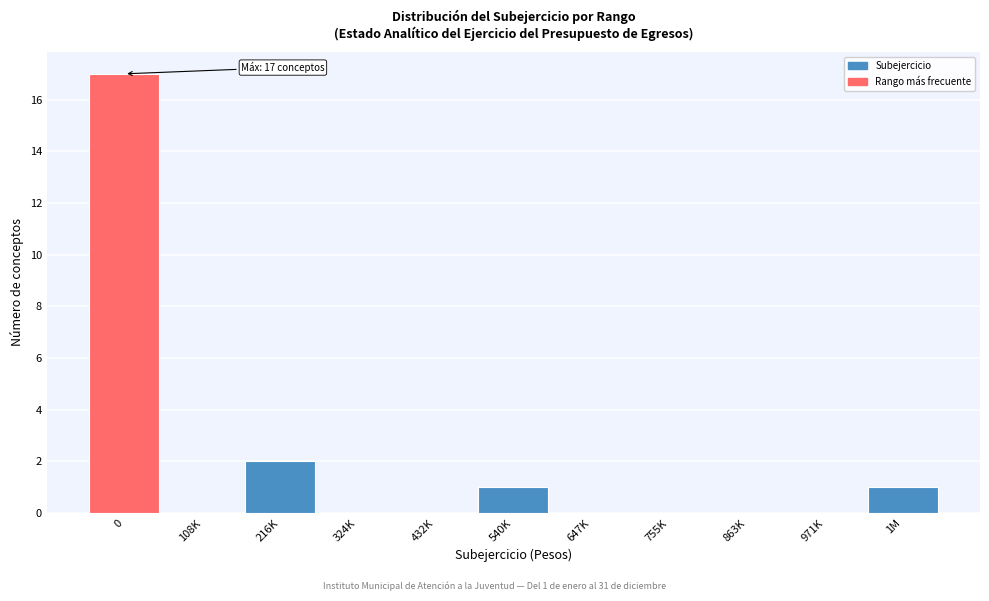

Reading left to right, list all the values displayed in this chart.

0=17	108K=0	216K=2	324K=0	432K=0	540K=1	647K=0	755K=0	863K=0	971K=0	1M=1